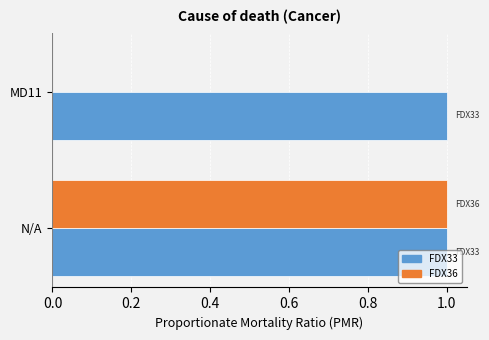

What is the sum of all FDX33 values?

2